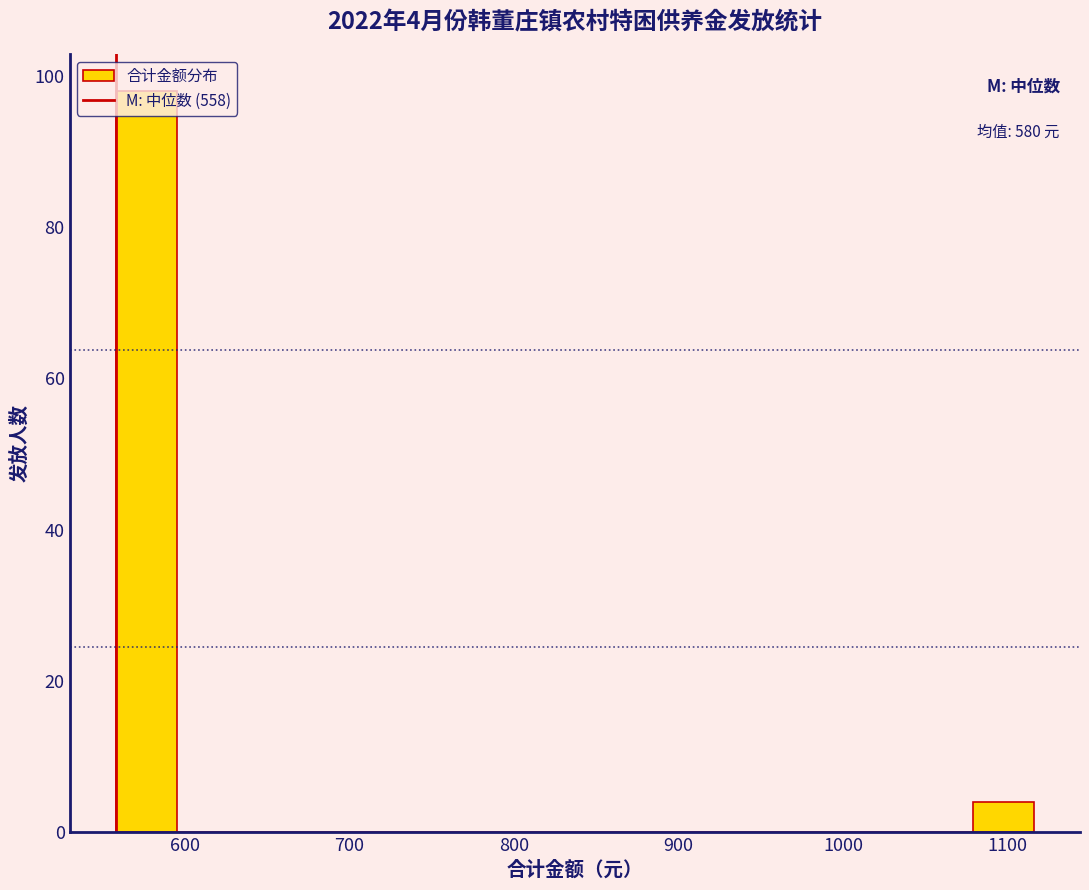

Read against the x-axis, roughly where is the centre of the tallest bar?

580